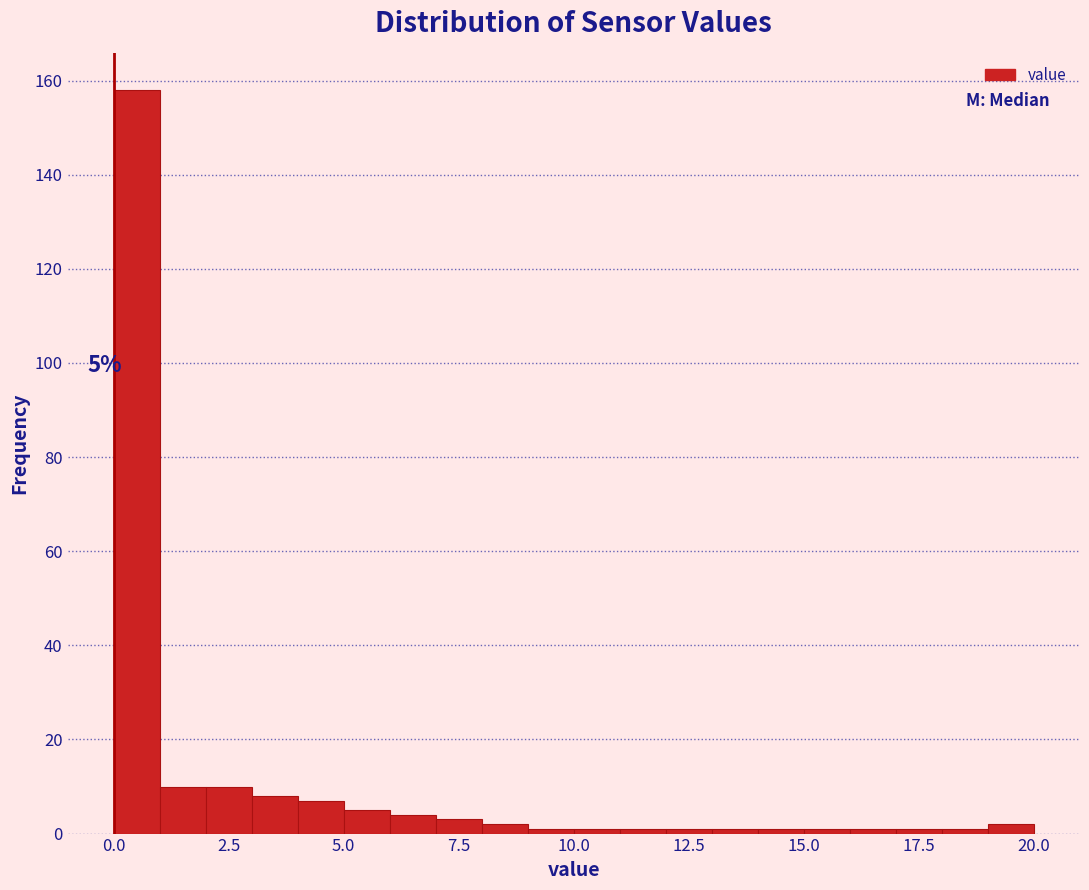

Read against the x-axis, roughly where is the centre of the tallest bar?

0.5